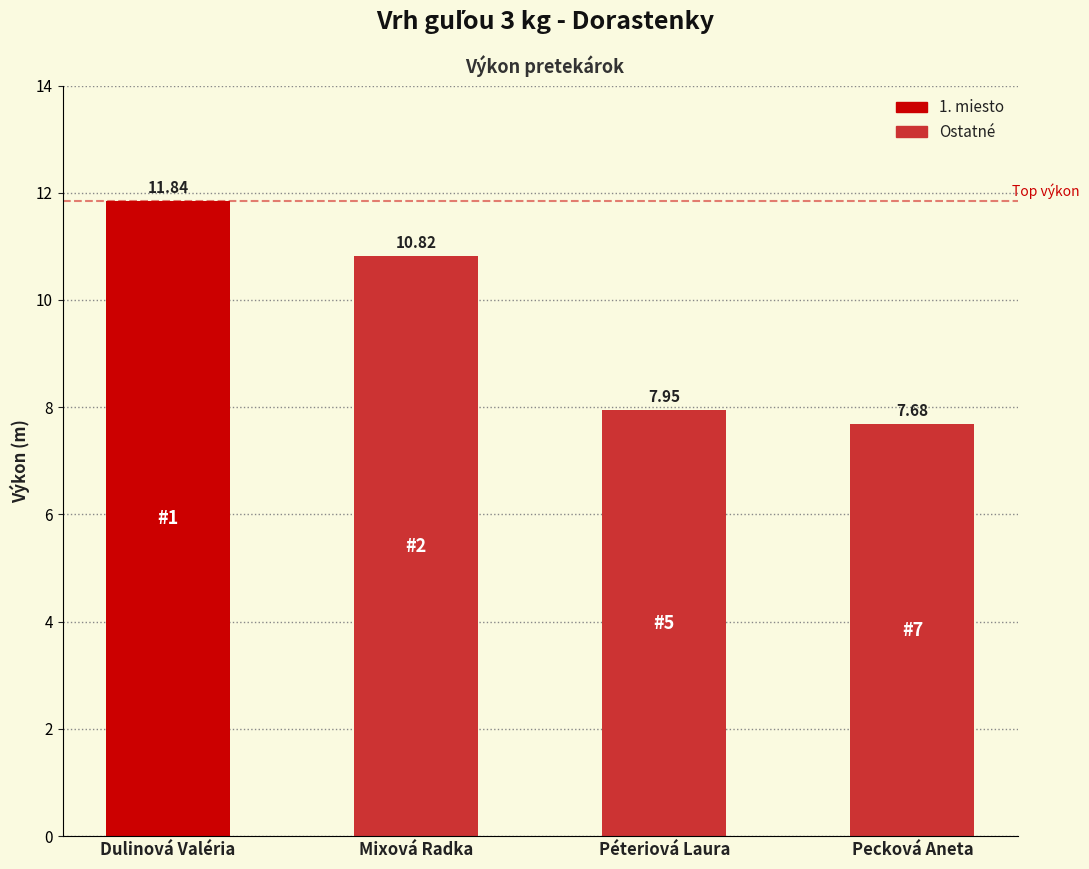

At which category does the chart reach its minimum across all series?

Pecková Aneta